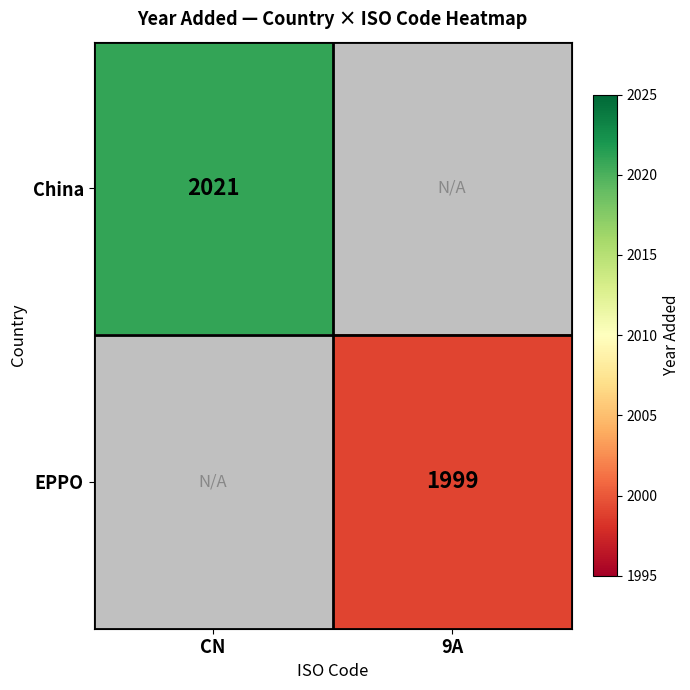

Which has a higher value, 9A or CN?

CN